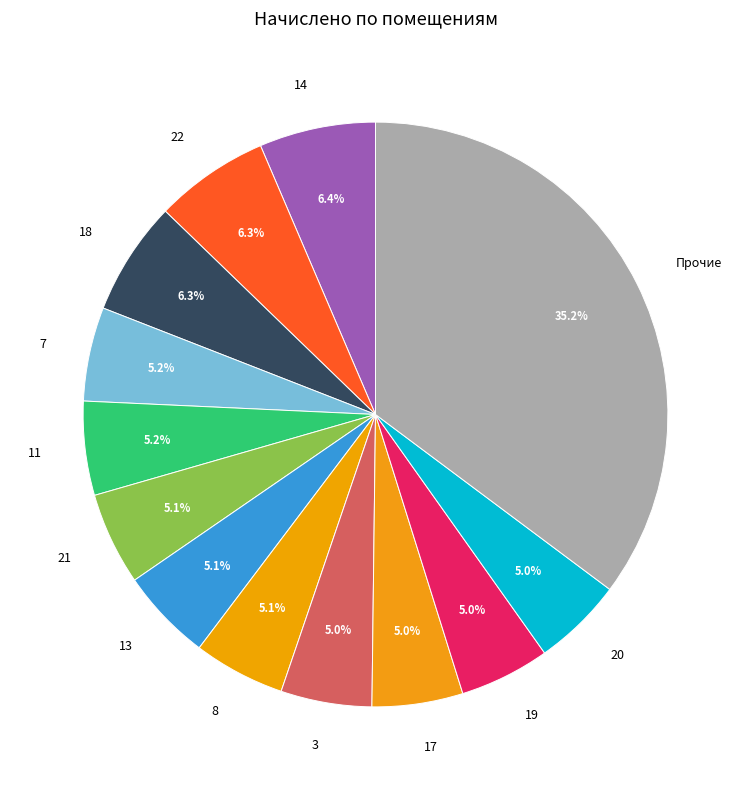

What is the ratio of the value at 21 to the value at 17?

1.0